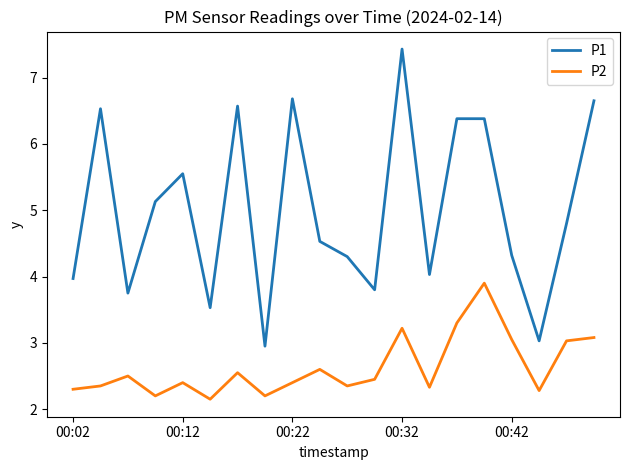

Does the chart display data point markers on the line(s)?

No